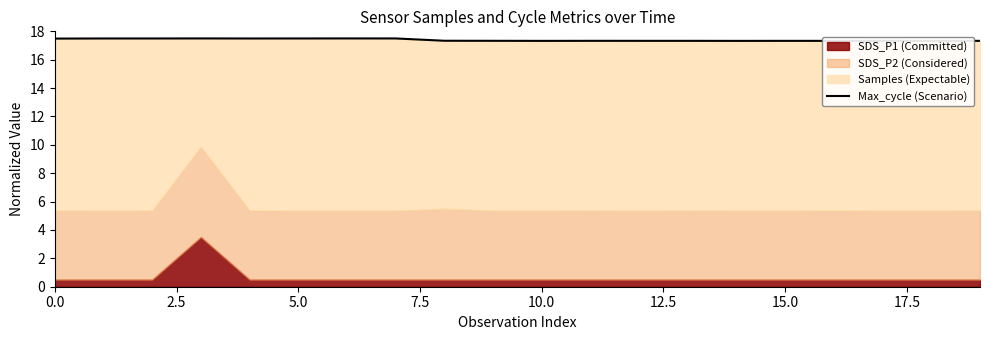

What is the average value?

17.4